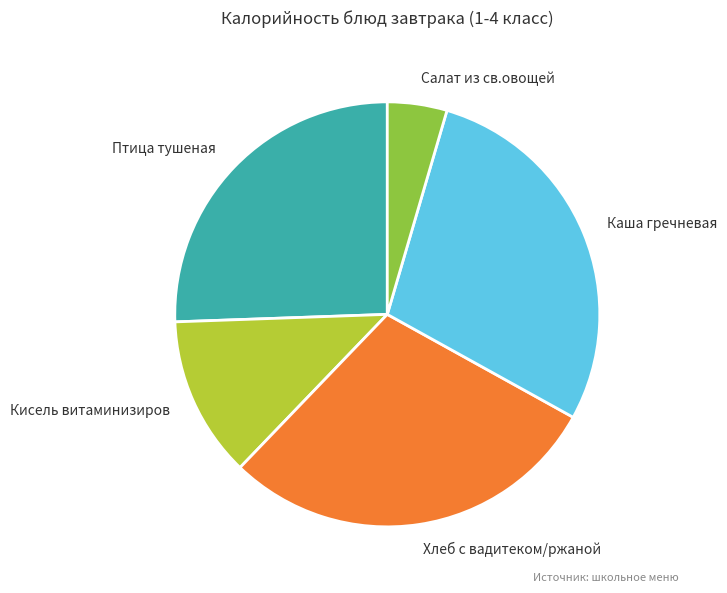

Combined, do Салат из св.овощей and Хлеб с вадитеком/ржаной account for over 50%?

No